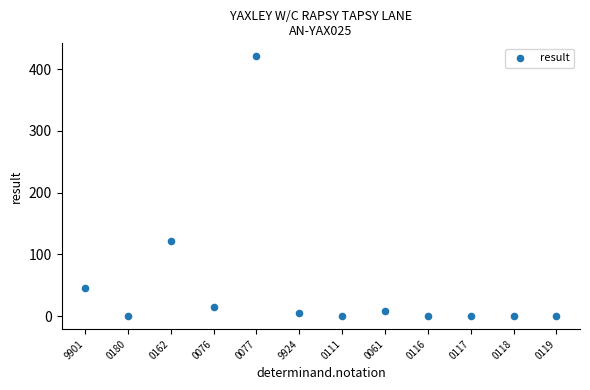

What is the range of Y values (max minus min)?

421.0